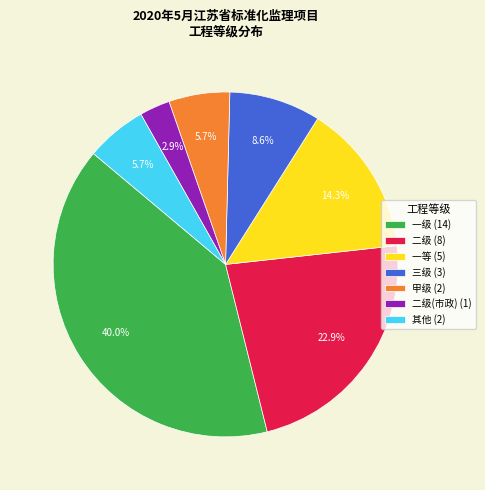

What percentage is NOT represented by 二级(市政) (1)?

97.1%